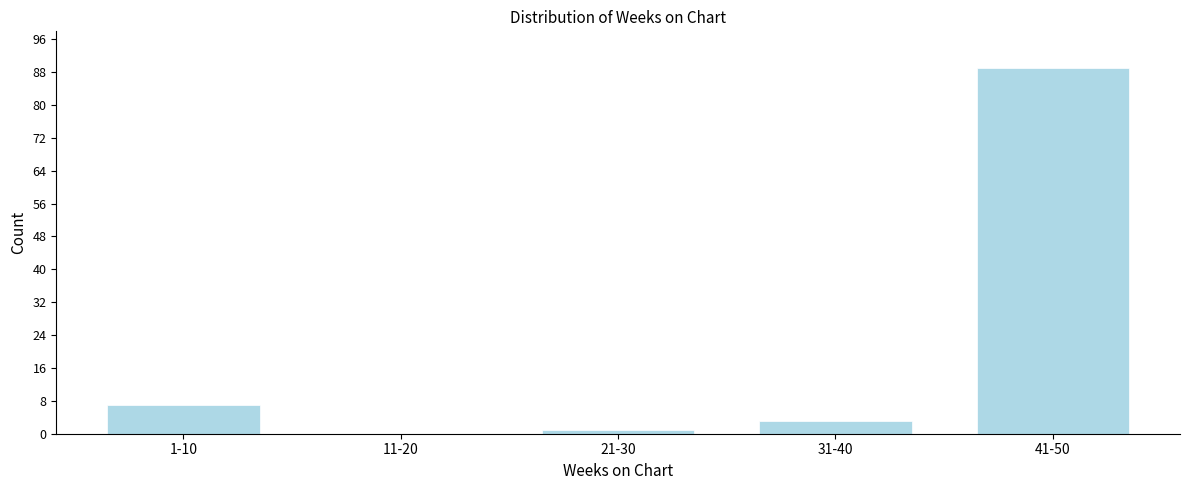

Reading right to left, extract all data points from this chart.

41-50=89	31-40=3	21-30=1	11-20=0	1-10=7